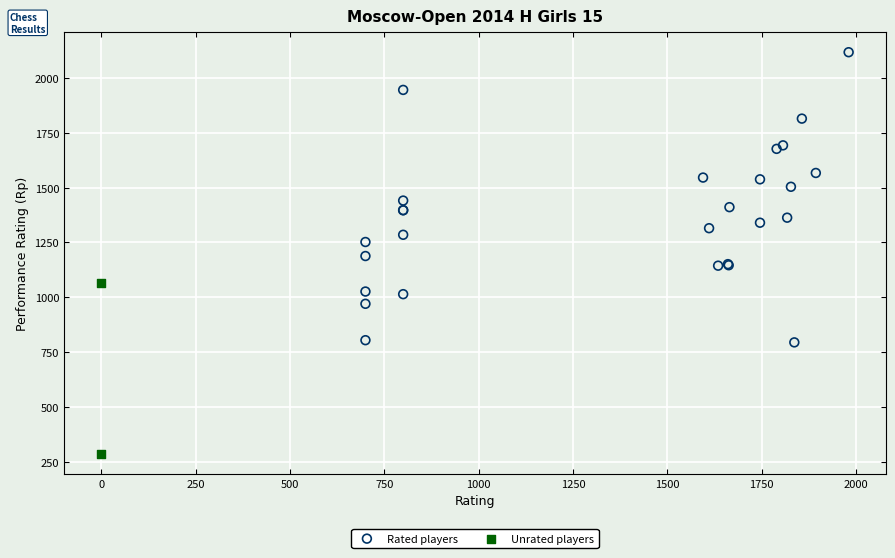

Which series contains the lowest Y value?

Unrated players